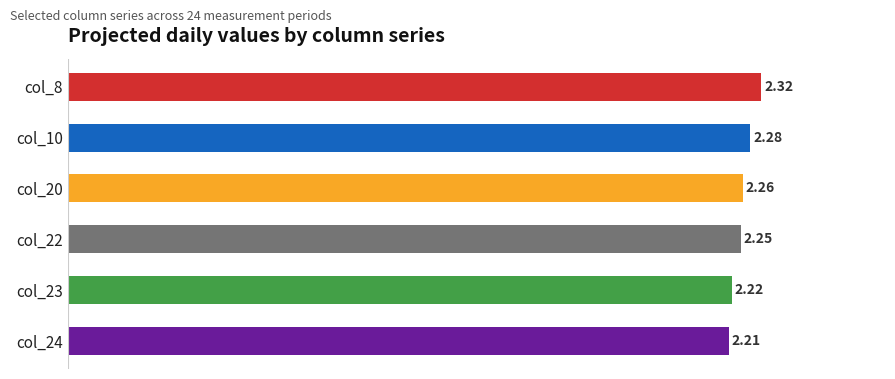

What are all the series names shown in the legend?

col_8, col_10, col_20, col_22, col_23, col_24